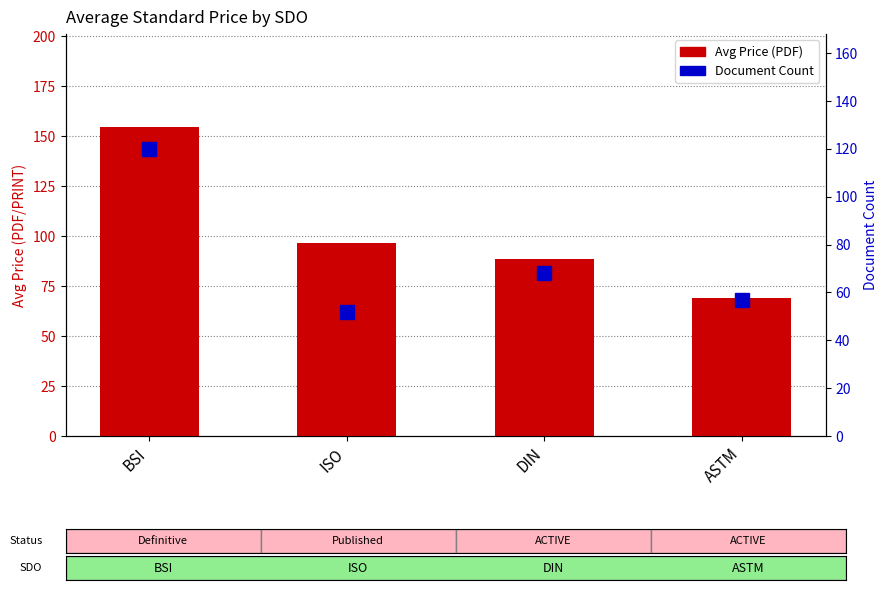

Which series has the largest total across all categories?

Avg Price (PDF)